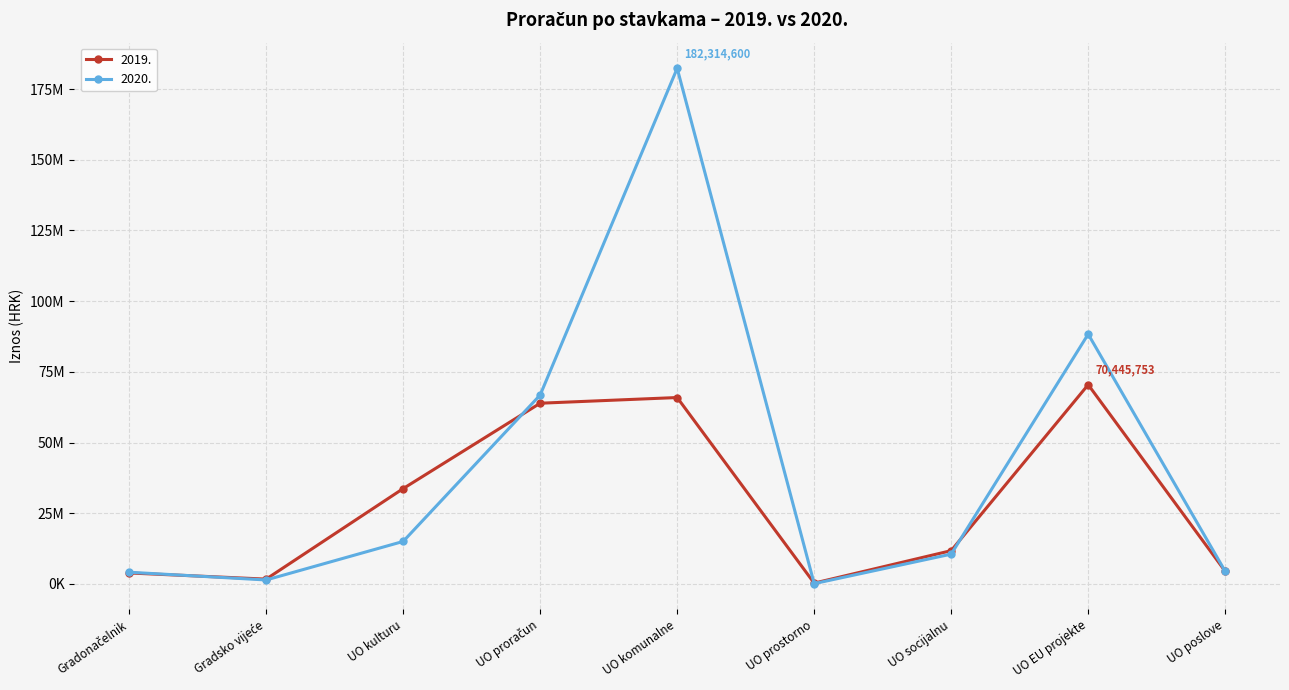

What are all the series names shown in the legend?

2019., 2020.